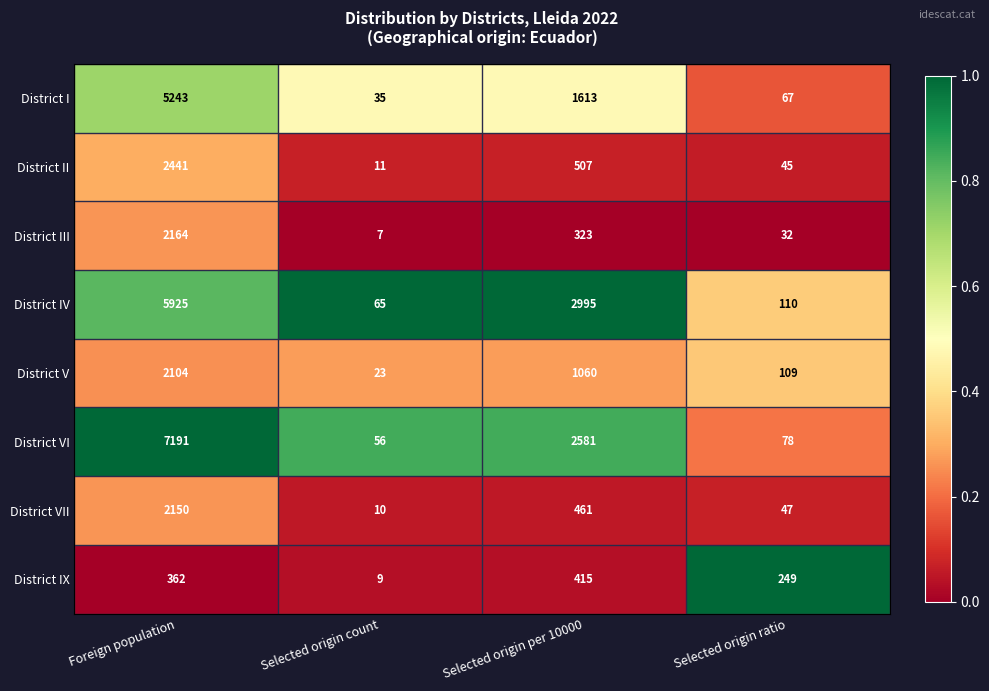

What is the sum of all District IX values?

1035